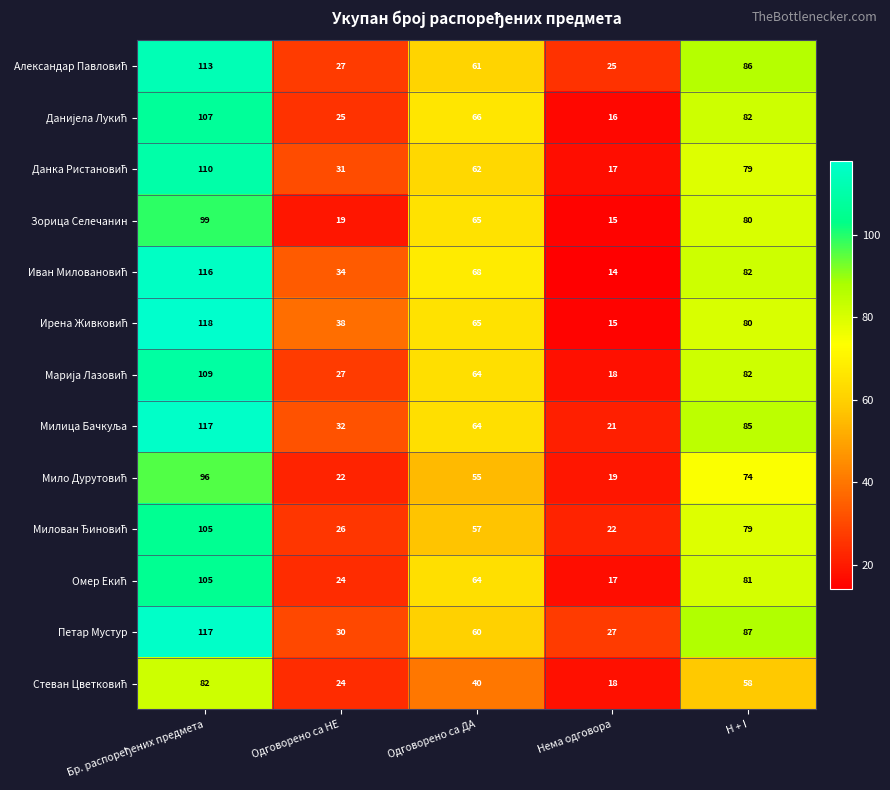

Between Одговорено са НЕ and Одговорено са ДА, which series saw the biggest shift?

Зорица Селечанин